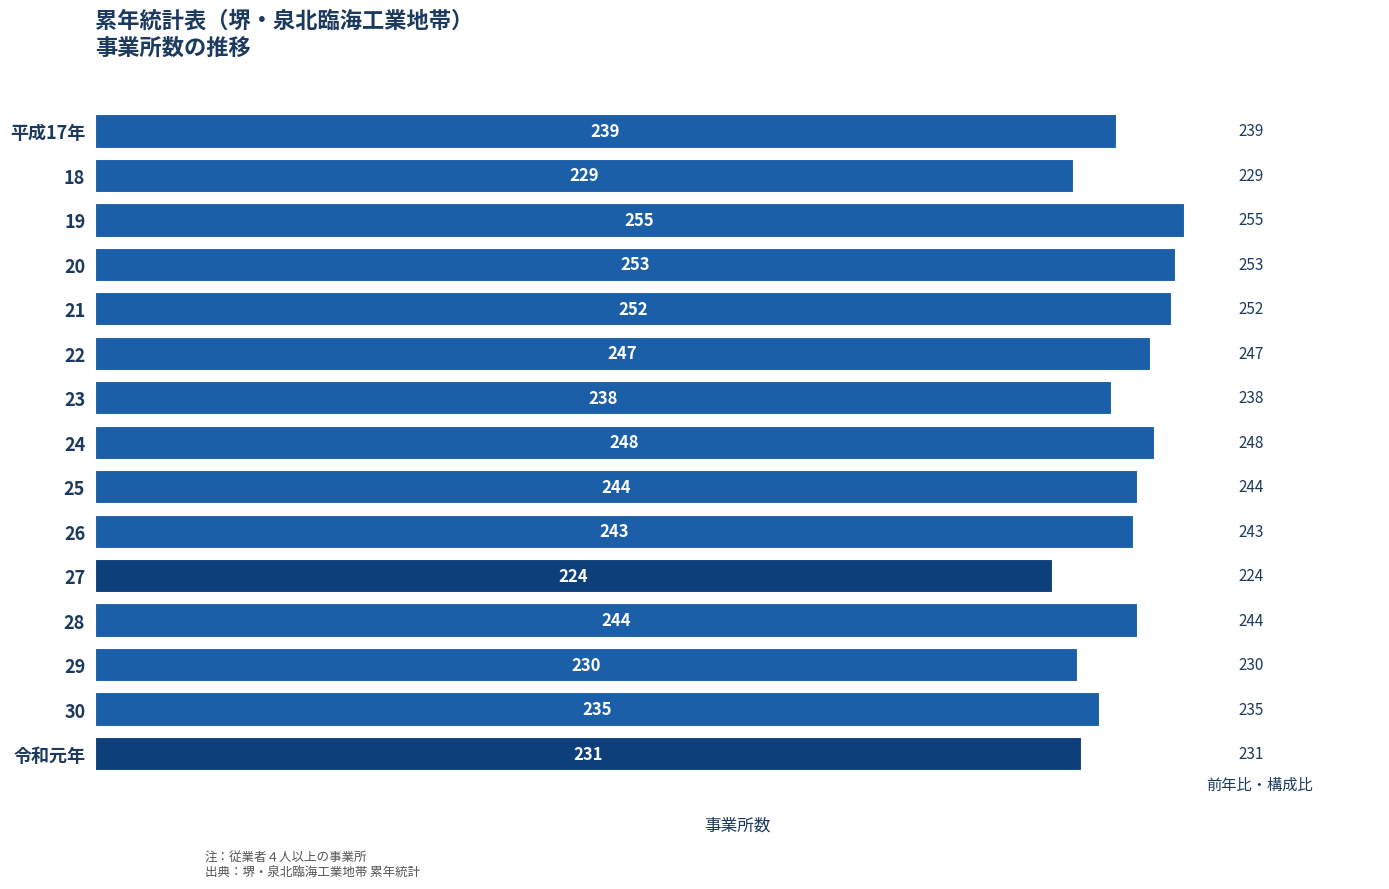

What is the difference between the second highest and second lowest values?

24